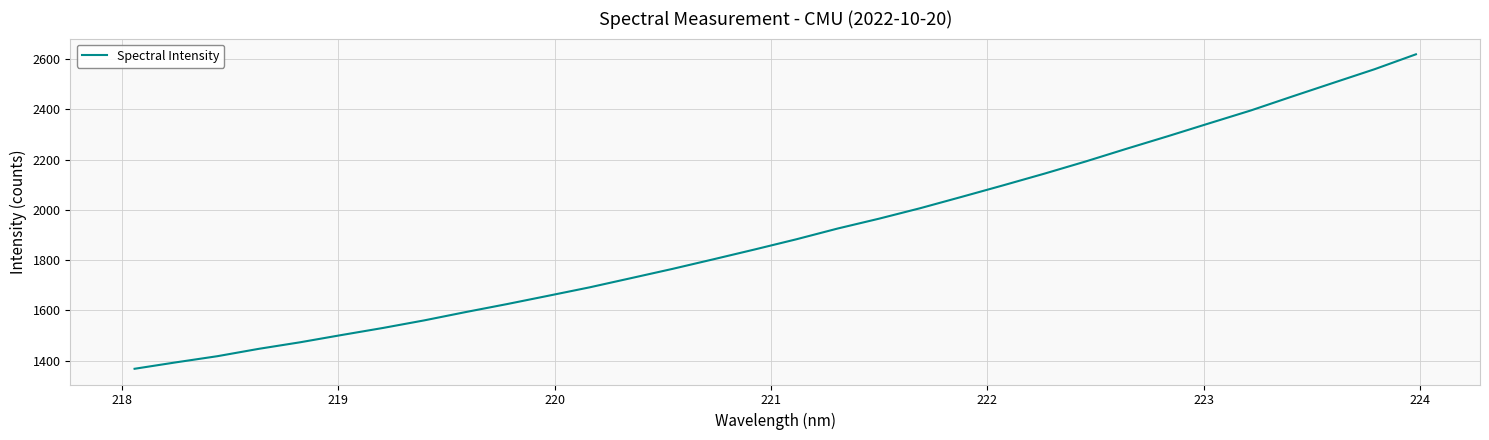

What is the minimum value shown in the chart?

1368.2